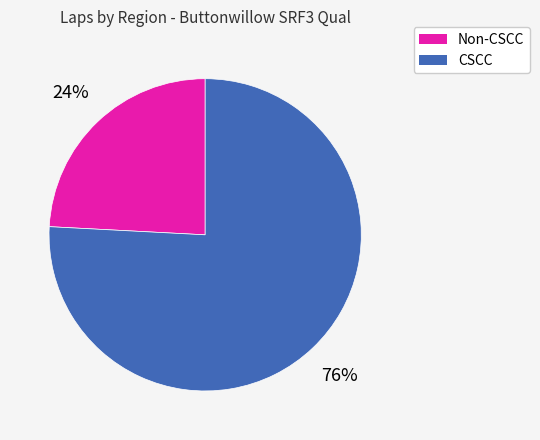

To the nearest percent, what is the average slice percentage?

50%